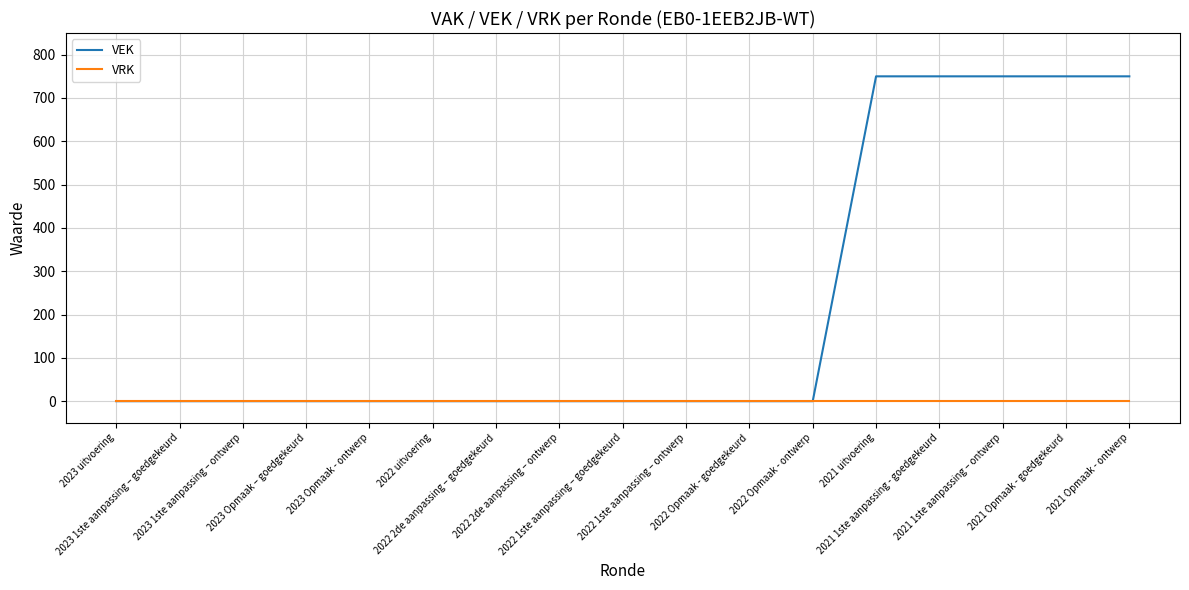

What are all the series names shown in the legend?

VEK, VRK